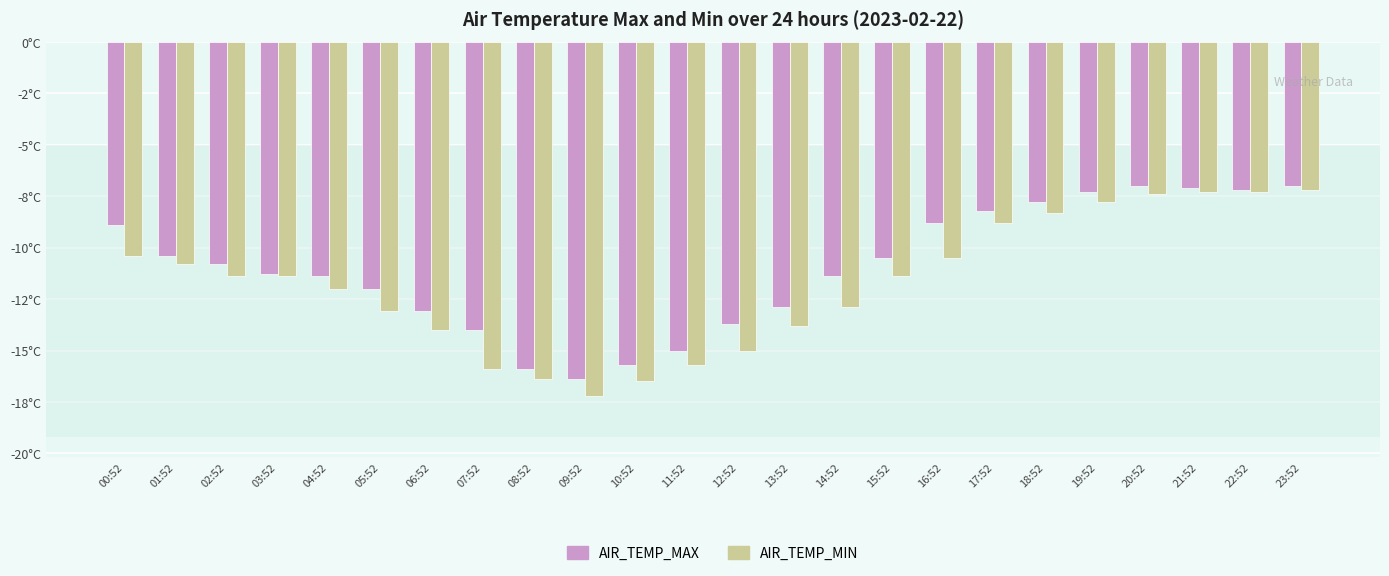

Reading left to right, transcribe all the data shown in this chart.

AIR_TEMP_MAX: 00:52=-8.9	01:52=-10.4	02:52=-10.8	03:52=-11.3	04:52=-11.4	05:52=-12.0	06:52=-13.1	07:52=-14.0	08:52=-15.9	09:52=-16.4	10:52=-15.7	11:52=-15.0	12:52=-13.7	13:52=-12.9	14:52=-11.4	15:52=-10.5	16:52=-8.8	17:52=-8.2	18:52=-7.8	19:52=-7.3	20:52=-7.0	21:52=-7.1	22:52=-7.2	23:52=-7.0
AIR_TEMP_MIN: 00:52=-10.4	01:52=-10.8	02:52=-11.4	03:52=-11.4	04:52=-12.0	05:52=-13.1	06:52=-14.0	07:52=-15.9	08:52=-16.4	09:52=-17.2	10:52=-16.5	11:52=-15.7	12:52=-15.0	13:52=-13.8	14:52=-12.9	15:52=-11.4	16:52=-10.5	17:52=-8.8	18:52=-8.3	19:52=-7.8	20:52=-7.4	21:52=-7.3	22:52=-7.3	23:52=-7.2